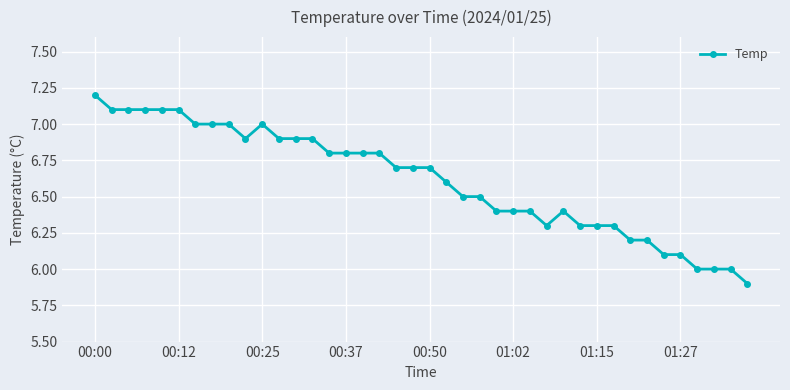

What is the average value?

6.6